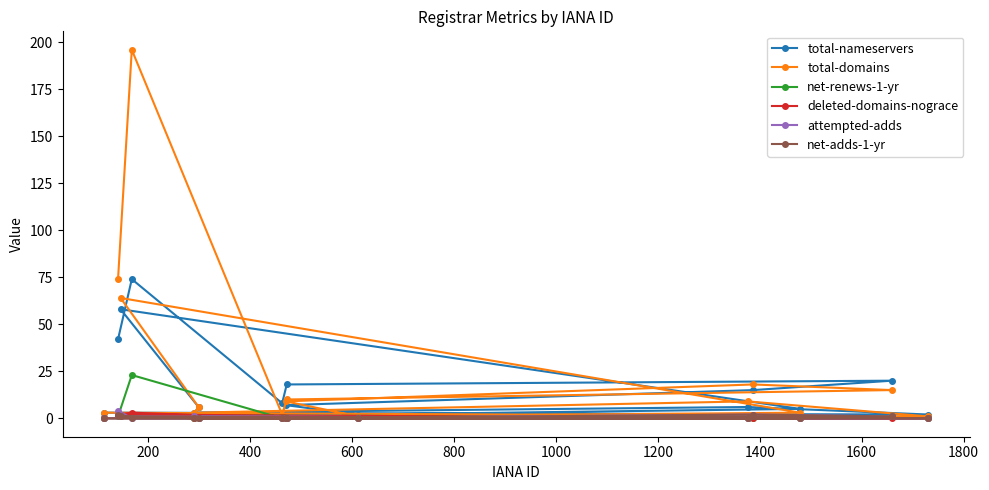

Which series has the largest range (max minus min)?

total-domains